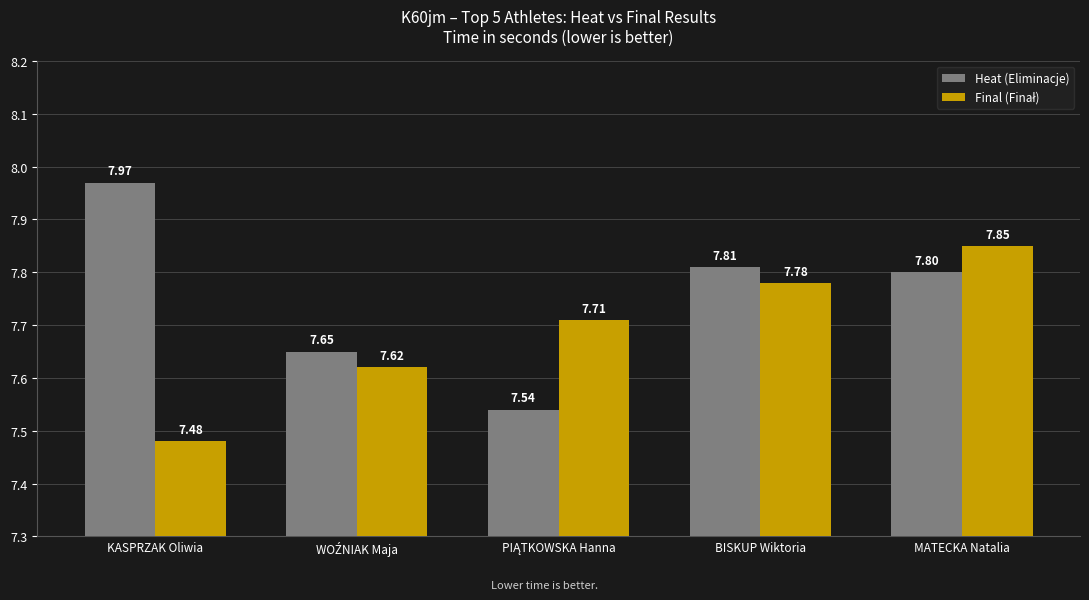

Which series has the widest spread of values?

Heat (Eliminacje)